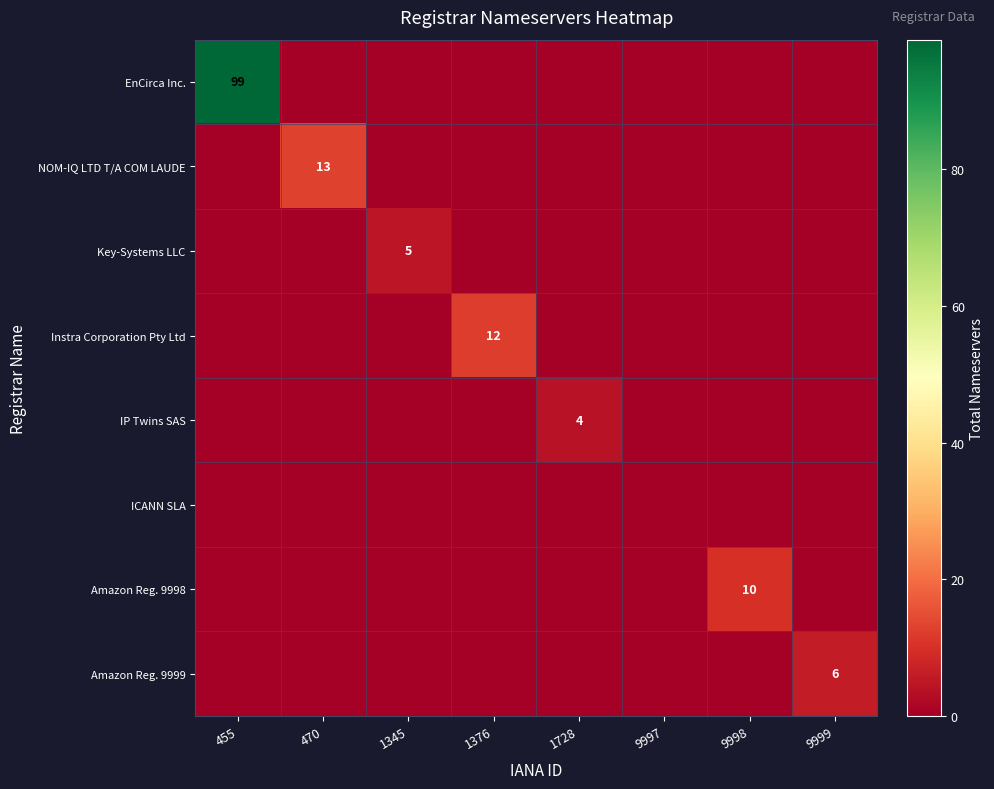

The value of Key-Systems LLC at 1345 is 3. True or false?

False